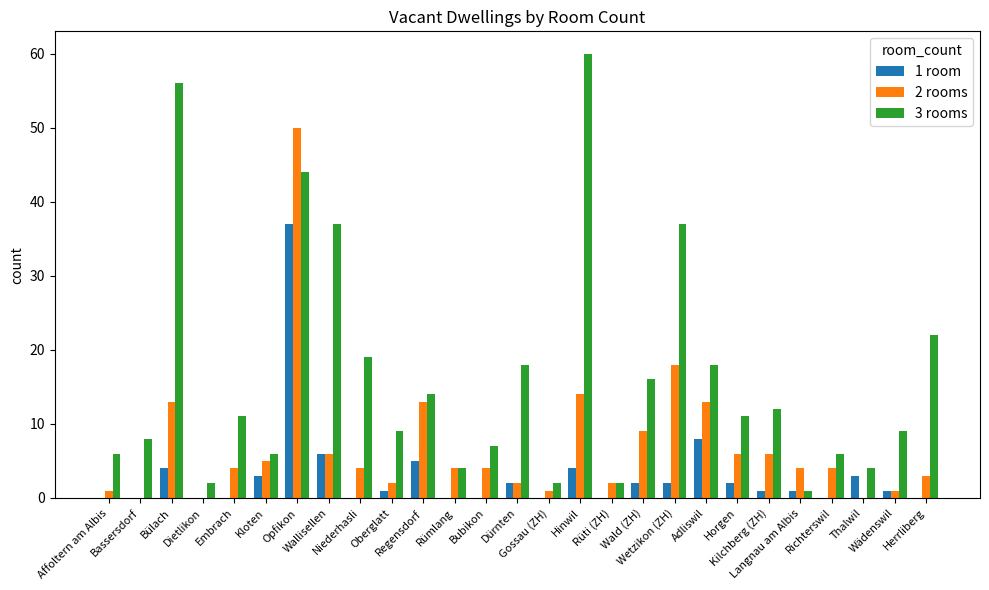

Is the value of 3 rooms at Dürnten greater than the value of 1 room at Bubikon?

Yes